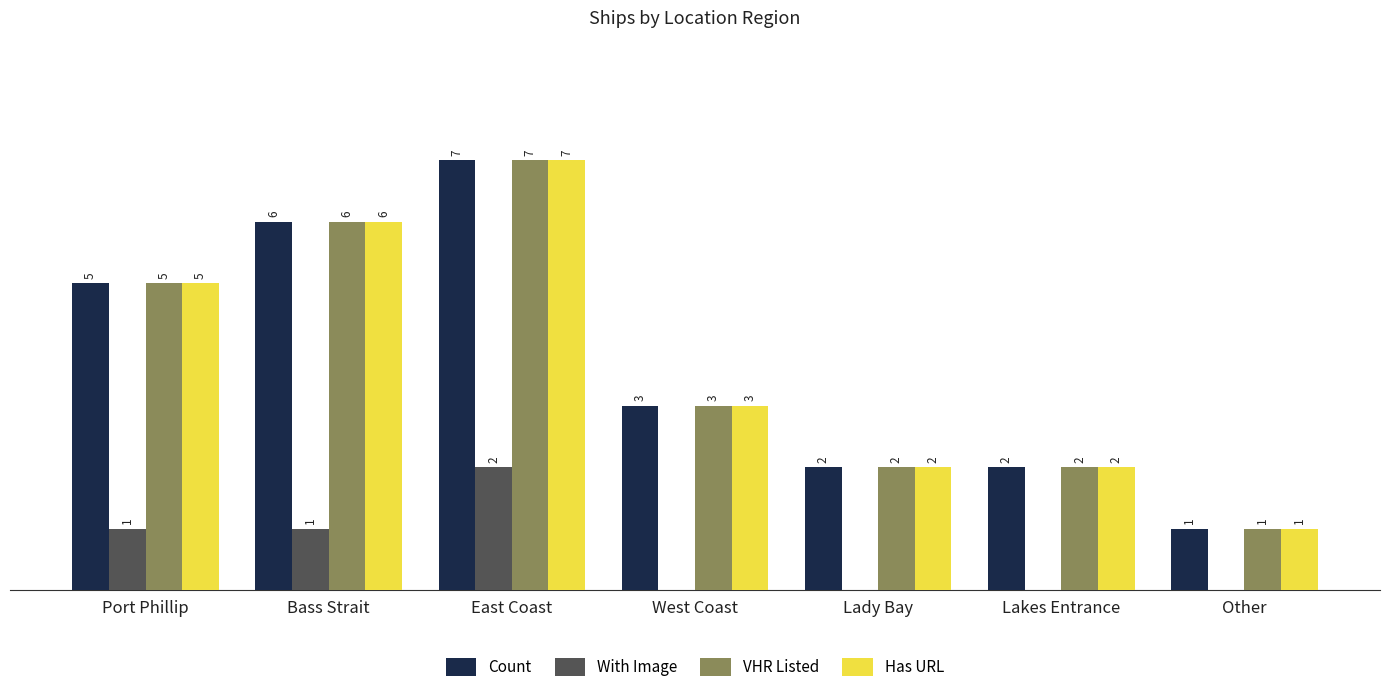

At which label does Count first exceed 3?

Port Phillip